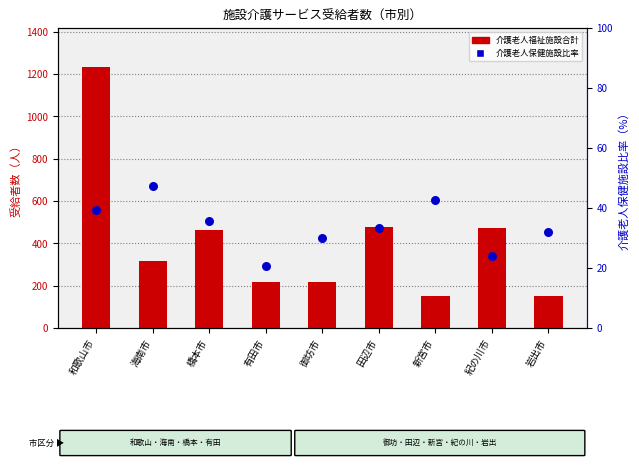

Which series reaches the minimum Y coordinate?

介護老人保健施設比率